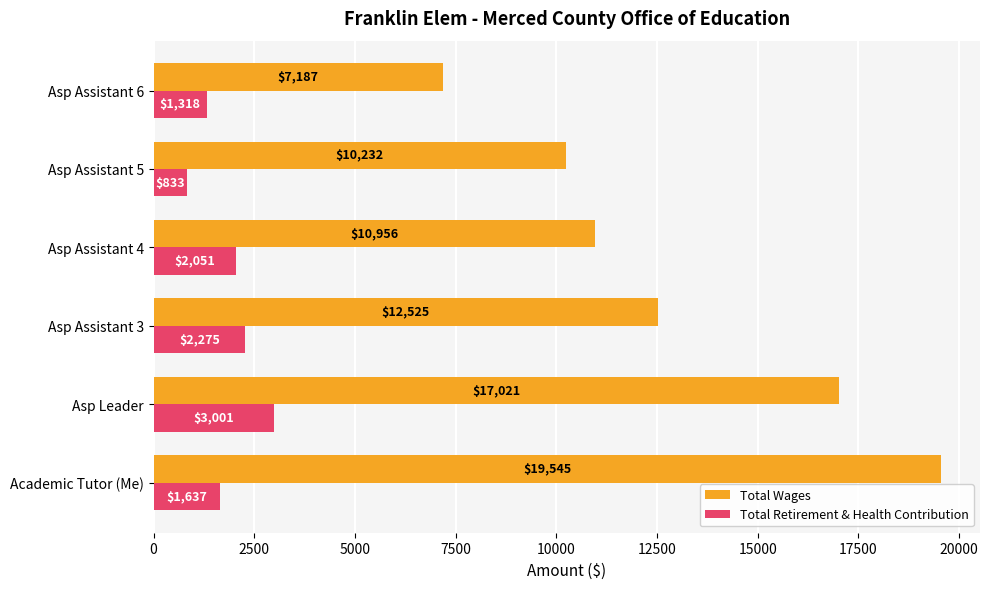

What is the difference between the highest and lowest values at Asp Assistant 5?

9399